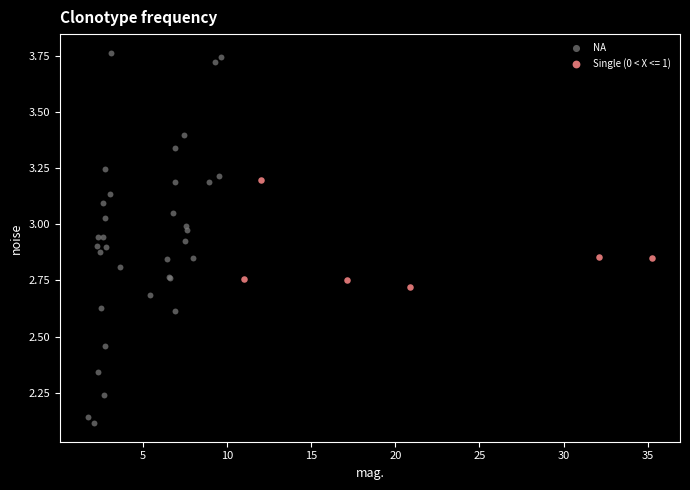

Which series reaches the minimum Y coordinate?

NA